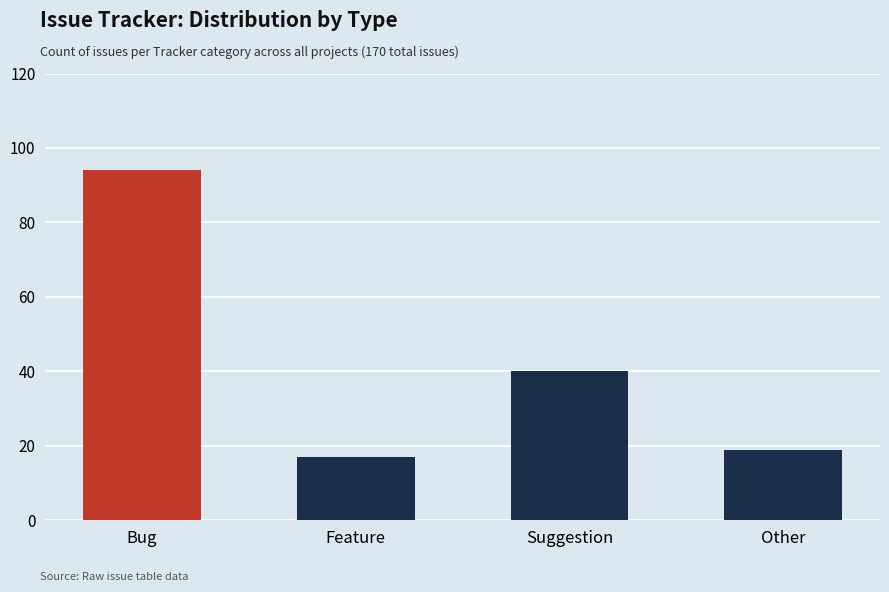

List the labels in order of value, largest first.

Bug, Suggestion, Other, Feature